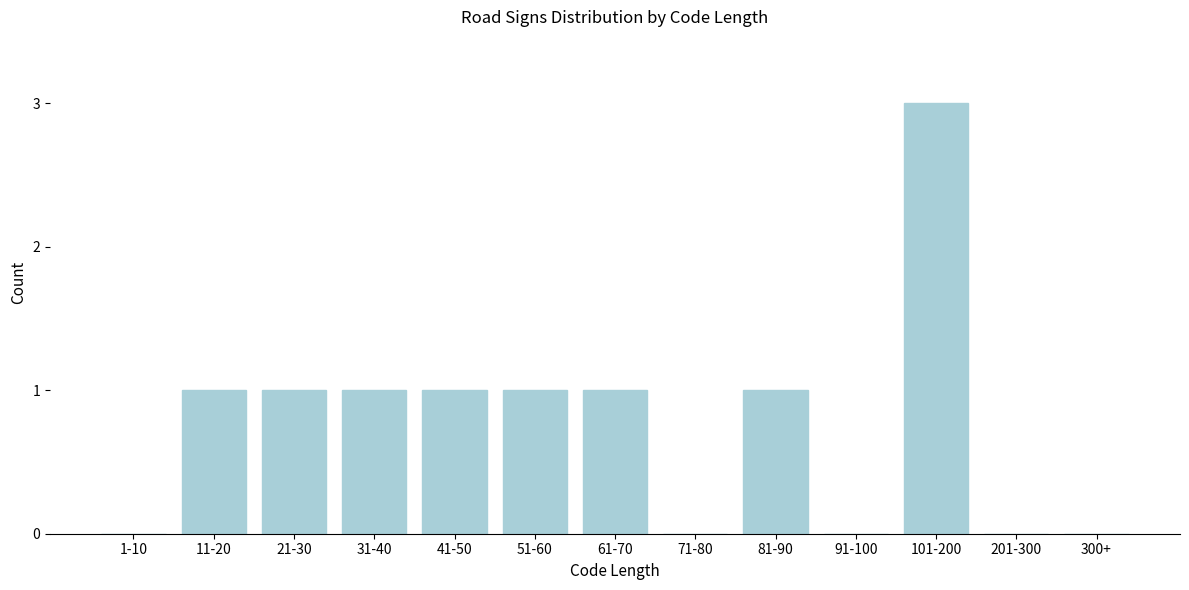

Reading left to right, what are all the values shown in this chart?

1-10=0	11-20=1	21-30=1	31-40=1	41-50=1	51-60=1	61-70=1	71-80=0	81-90=1	91-100=0	101-200=3	201-300=0	300+=0